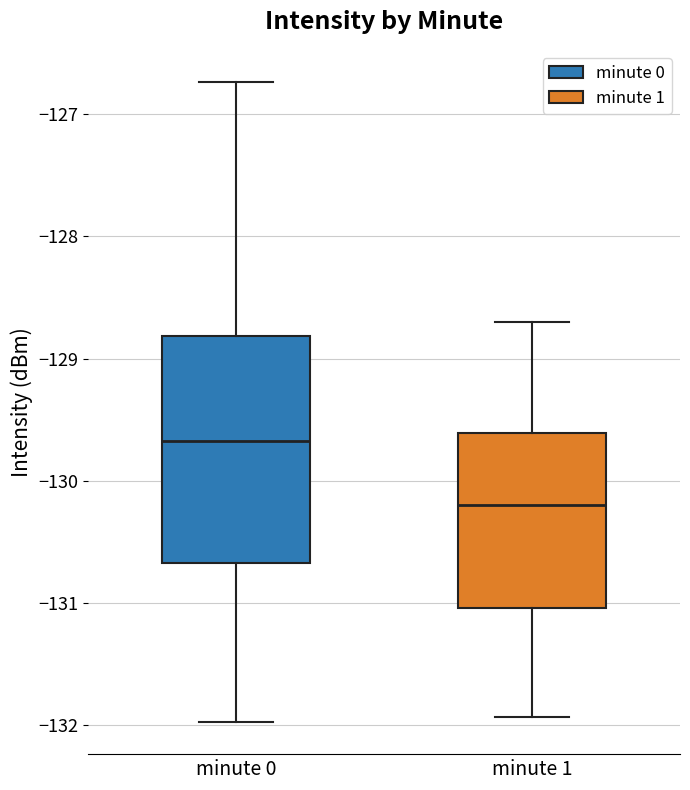

Which box's median line is the highest?

minute 0